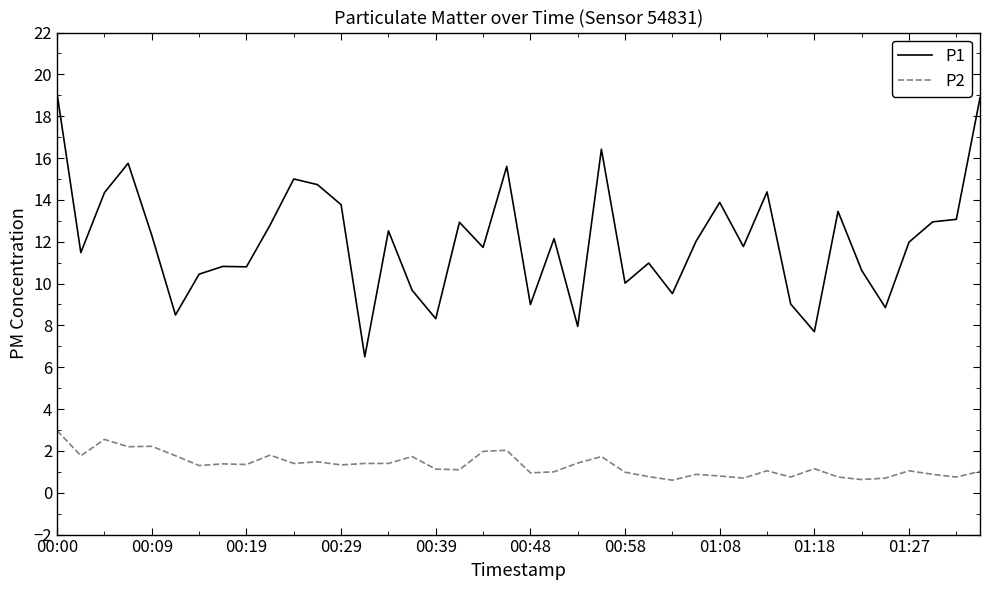

What is the highest value of the P2 series?

3.0